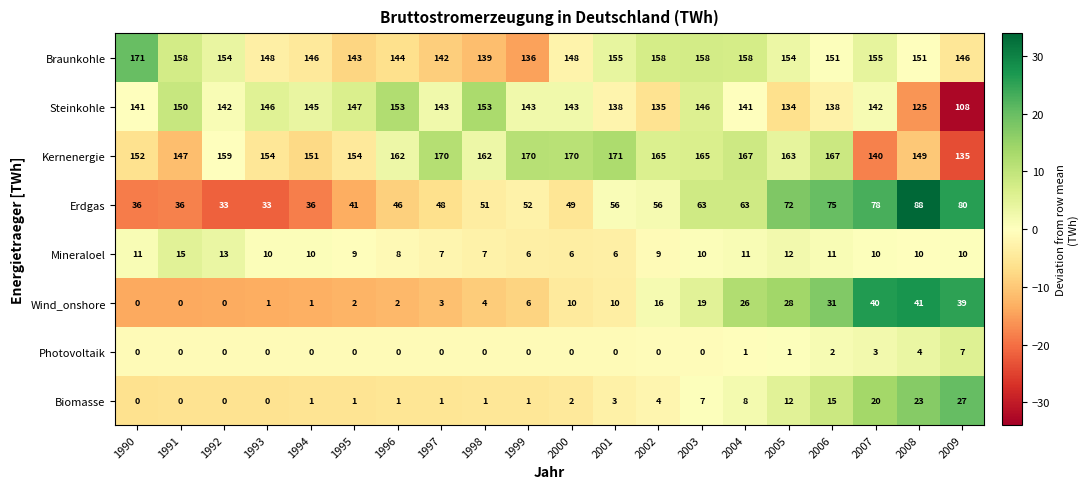

Which series has the largest total across all categories?

Kernenergie